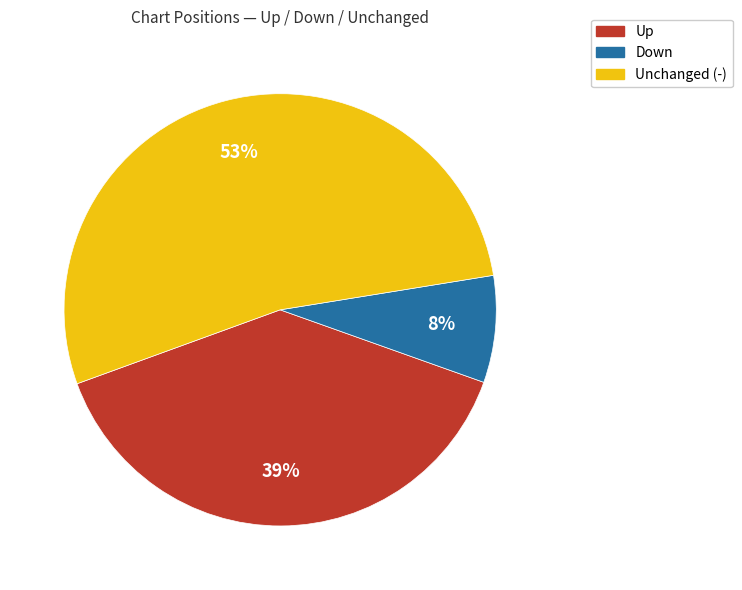

Is the sum of Unchanged (-) and Up greater than half?

Yes